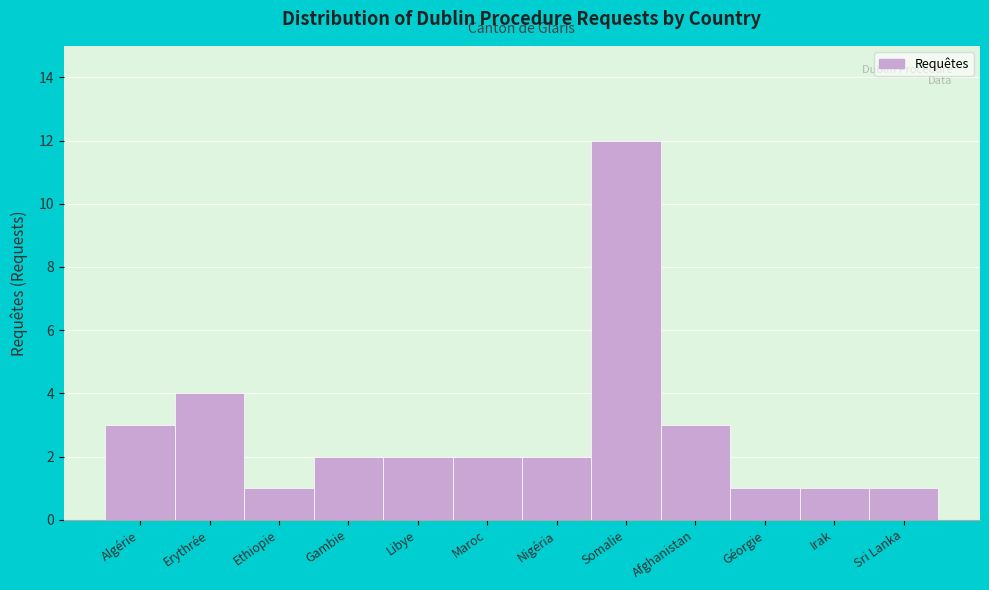

Reading right to left, list all the values displayed in this chart.

Sri Lanka=1	Irak=1	Géorgie=1	Afghanistan=3	Somalie=12	Nigéria=2	Maroc=2	Libye=2	Gambie=2	Ethiopie=1	Erythrée=4	Algérie=3